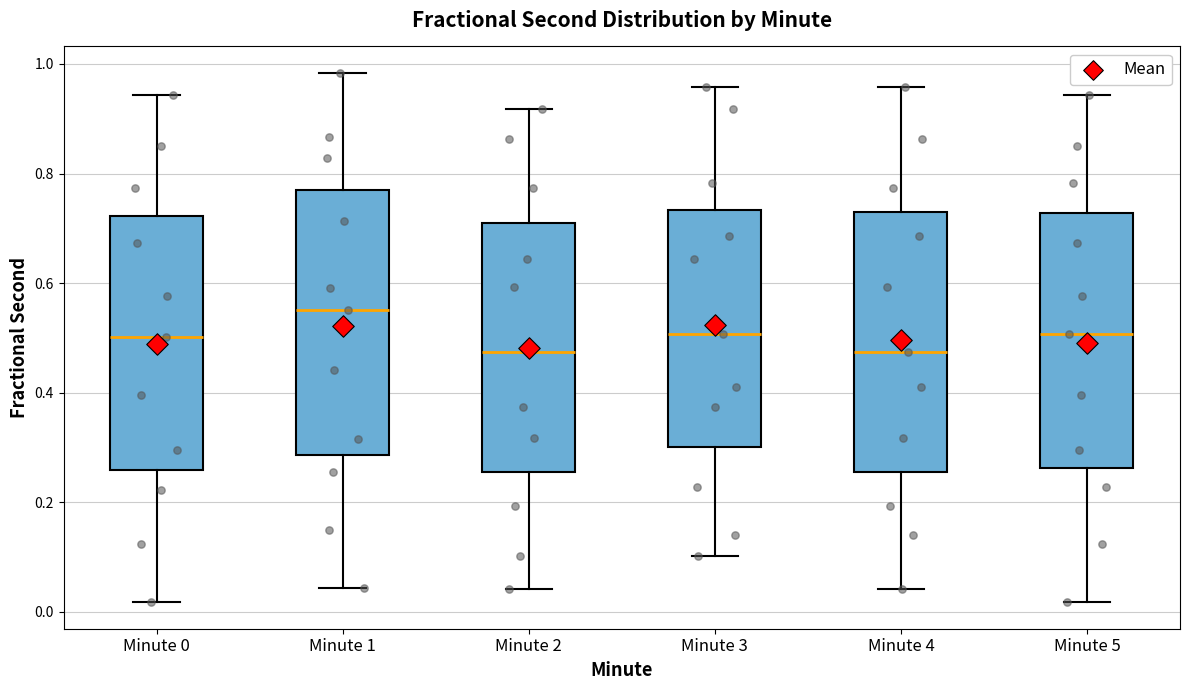

Reading left to right, transcribe this box plot: for each box, give where its median line is, the range the box spans, and where its two whiskers end, as read against the y-axis. The values are not printed on the chart, so give them approximately, as read against the axis.

Minute 0: median 0.50, box 0.26 to 0.72, whiskers 0.02 to 0.94
Minute 1: median 0.54, box 0.28 to 0.78, whiskers 0.04 to 0.98
Minute 2: median 0.48, box 0.26 to 0.70, whiskers 0.04 to 0.92
Minute 3: median 0.50, box 0.30 to 0.74, whiskers 0.10 to 0.96
Minute 4: median 0.48, box 0.26 to 0.72, whiskers 0.04 to 0.96
Minute 5: median 0.50, box 0.26 to 0.72, whiskers 0.02 to 0.94